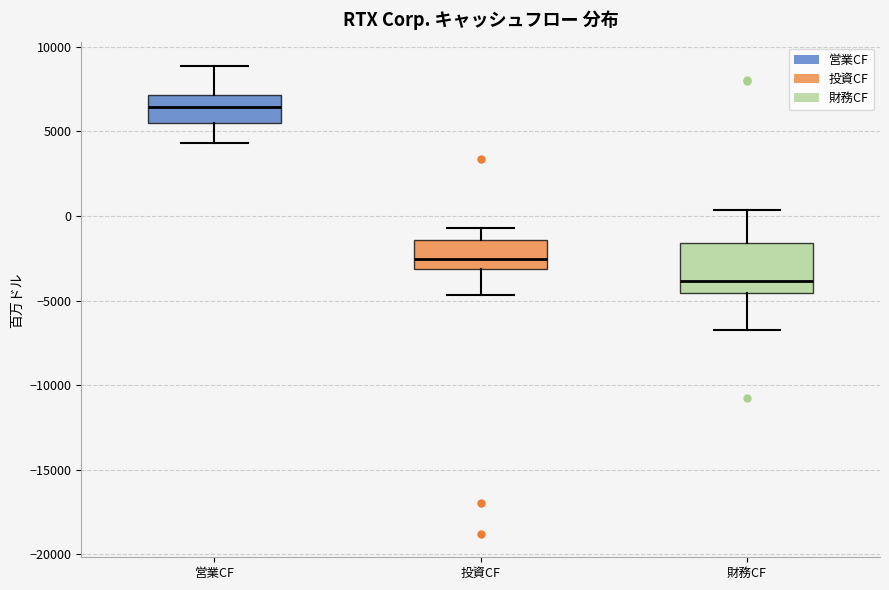

Reading left to right, read every box against the y-axis: the position of its median line, the range the box covers, and the ends of its whiskers. The values are not printed on the chart, so give them approximately, as read against the axis.

営業CF: median 6500, box 5500 to 7000, whiskers 4500 to 9000
投資CF: median -2500, box -3000 to -1500, whiskers -4500 to -500
財務CF: median -4000, box -4500 to -1500, whiskers -7000 to 500